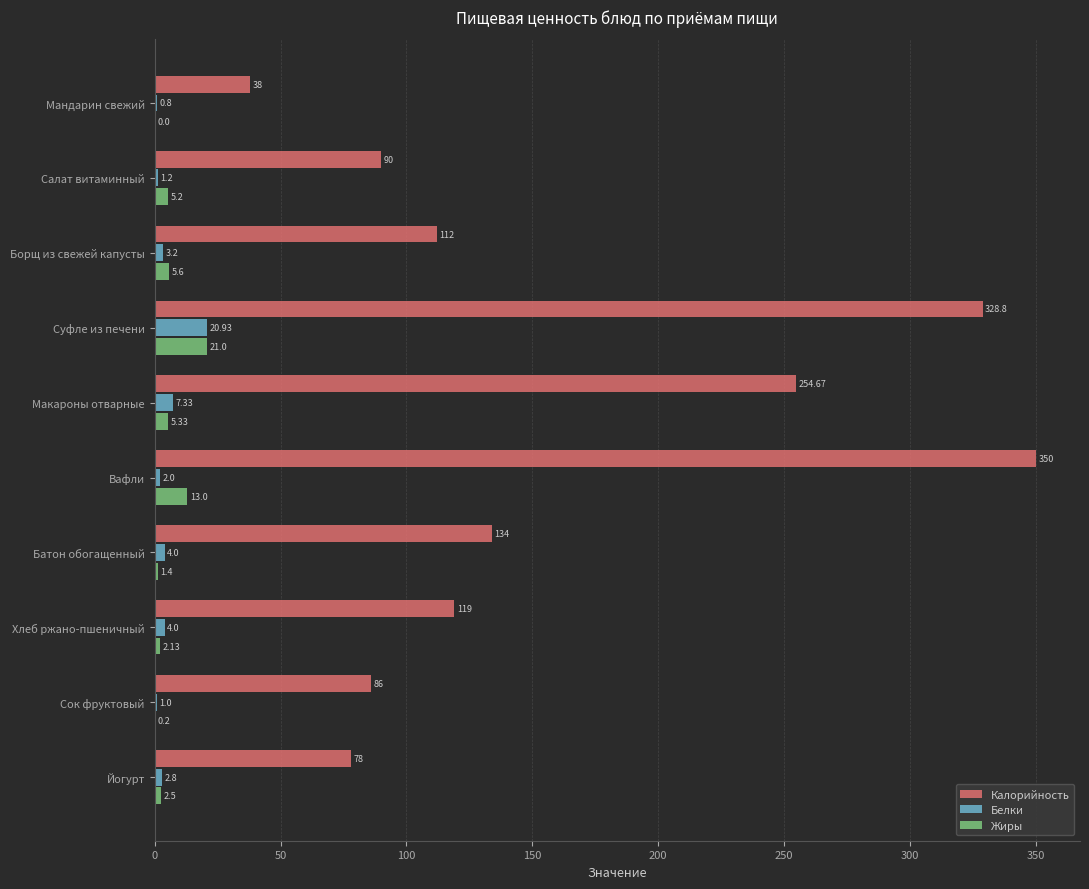

Which series has the largest total across all categories?

Калорийность